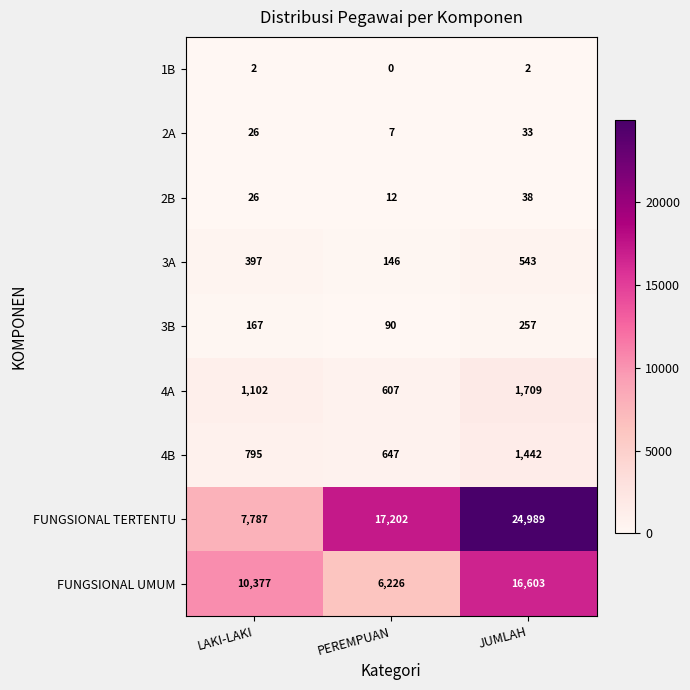

Reading left to right, transcribe all the data shown in this chart.

1B: LAKI-LAKI=2	PEREMPUAN=0	JUMLAH=2
2A: LAKI-LAKI=26	PEREMPUAN=7	JUMLAH=33
2B: LAKI-LAKI=26	PEREMPUAN=12	JUMLAH=38
3A: LAKI-LAKI=397	PEREMPUAN=146	JUMLAH=543
3B: LAKI-LAKI=167	PEREMPUAN=90	JUMLAH=257
4A: LAKI-LAKI=1102	PEREMPUAN=607	JUMLAH=1709
4B: LAKI-LAKI=795	PEREMPUAN=647	JUMLAH=1442
FUNGSIONAL TERTENTU: LAKI-LAKI=7787	PEREMPUAN=17202	JUMLAH=24989
FUNGSIONAL UMUM: LAKI-LAKI=10377	PEREMPUAN=6226	JUMLAH=16603